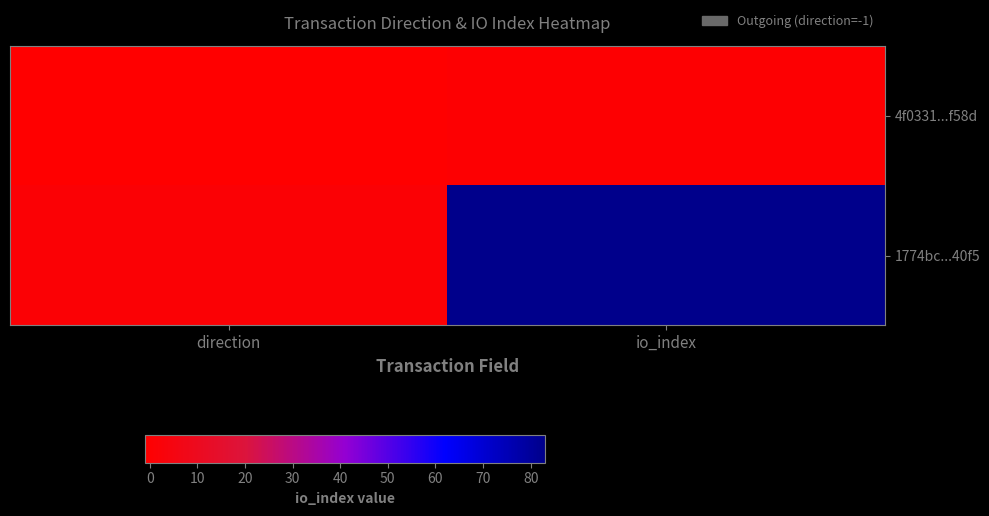

List the series in order of their overall mean, highest first.

1774bc...40f5, 4f0331...f58d